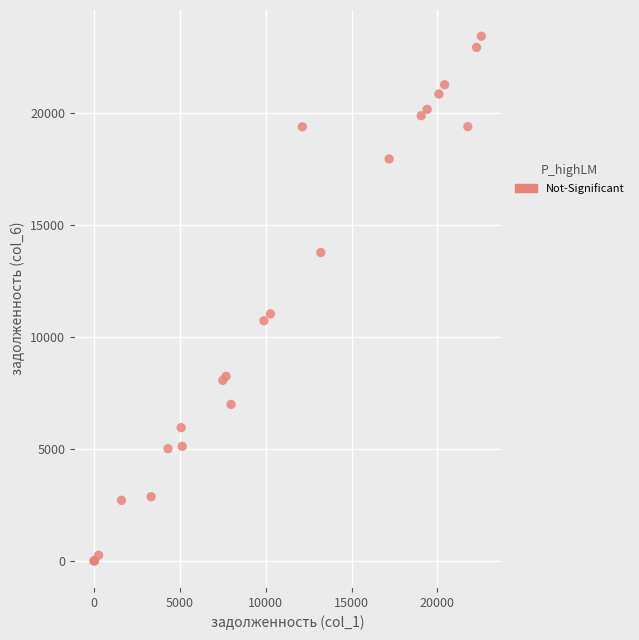

What Y value in the scatter plot is closest to 11719?

11036.4